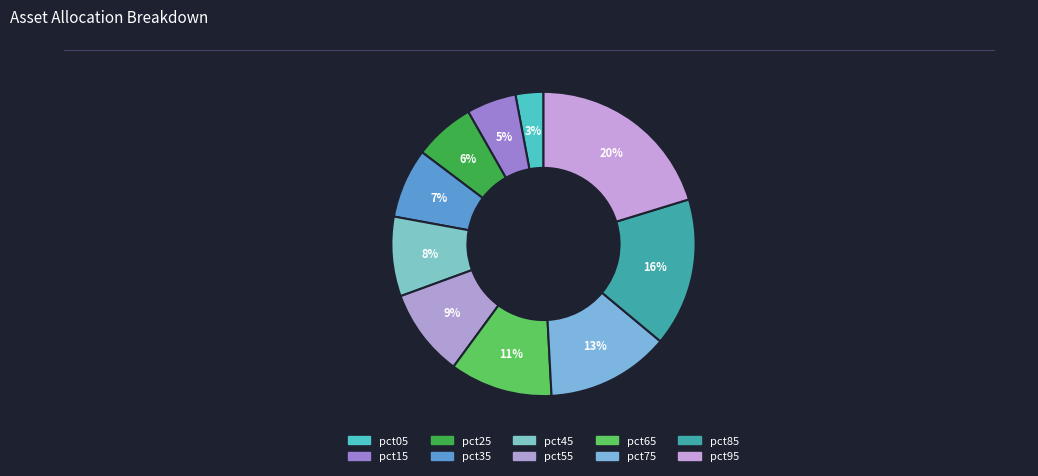

To the nearest percent, what percentage of the pie is pct85?

16%